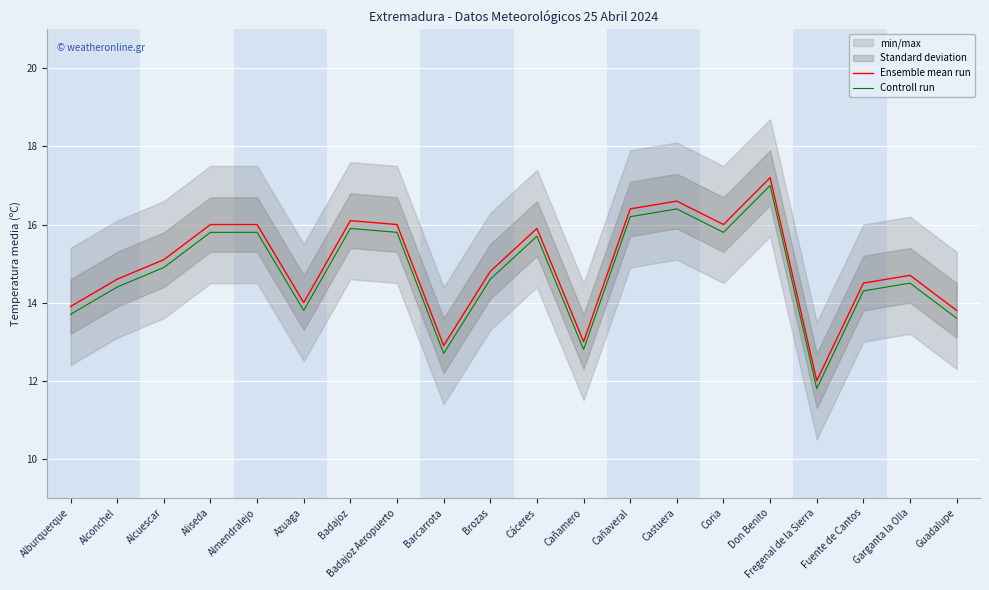

What is the difference between the maximum and minimum values in the Ensemble mean run series?

5.2